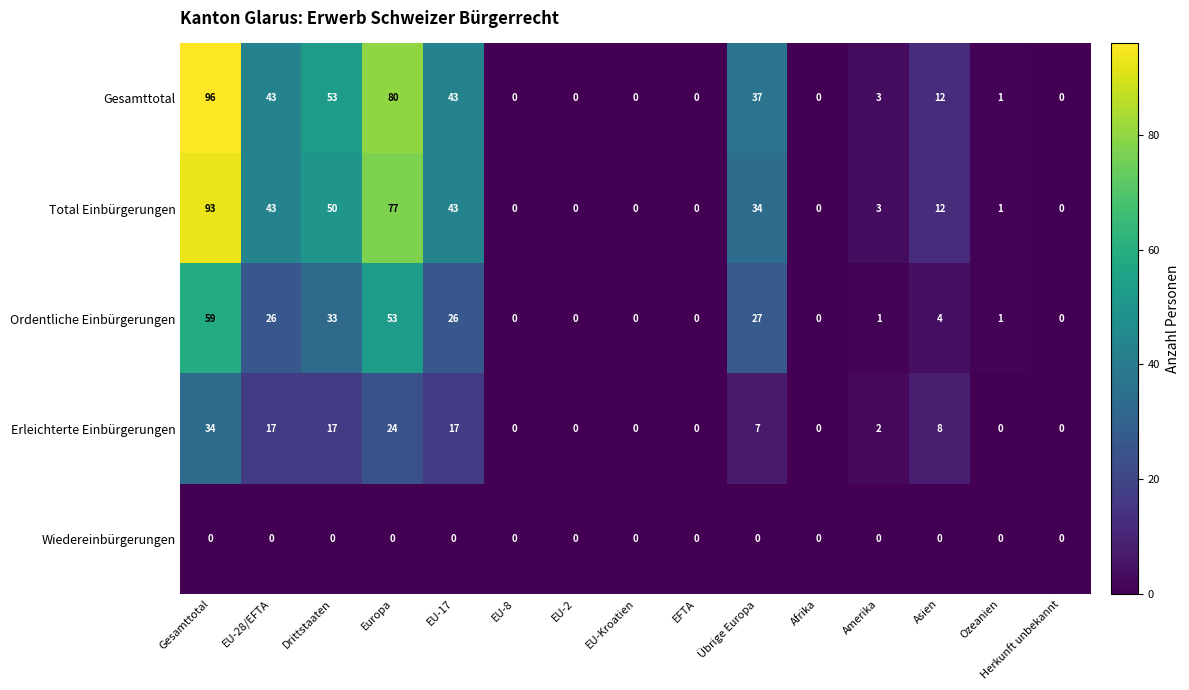

What is the difference between the Ordentliche Einbürgerungen values at Gesamttotal and Europa?

6